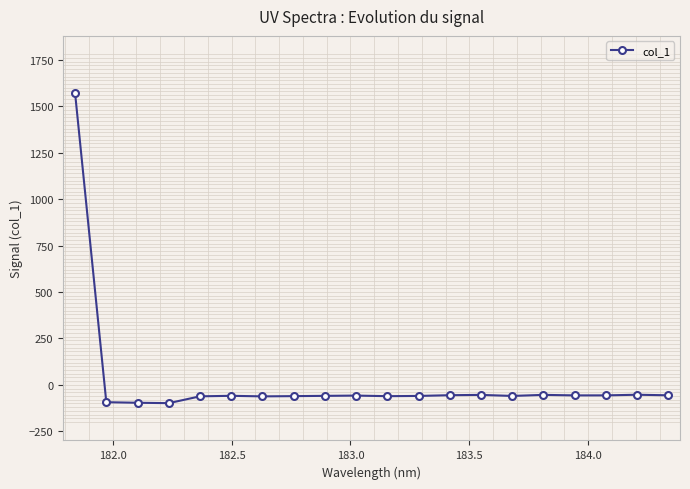

What is the minimum value shown in the chart?

-98.1